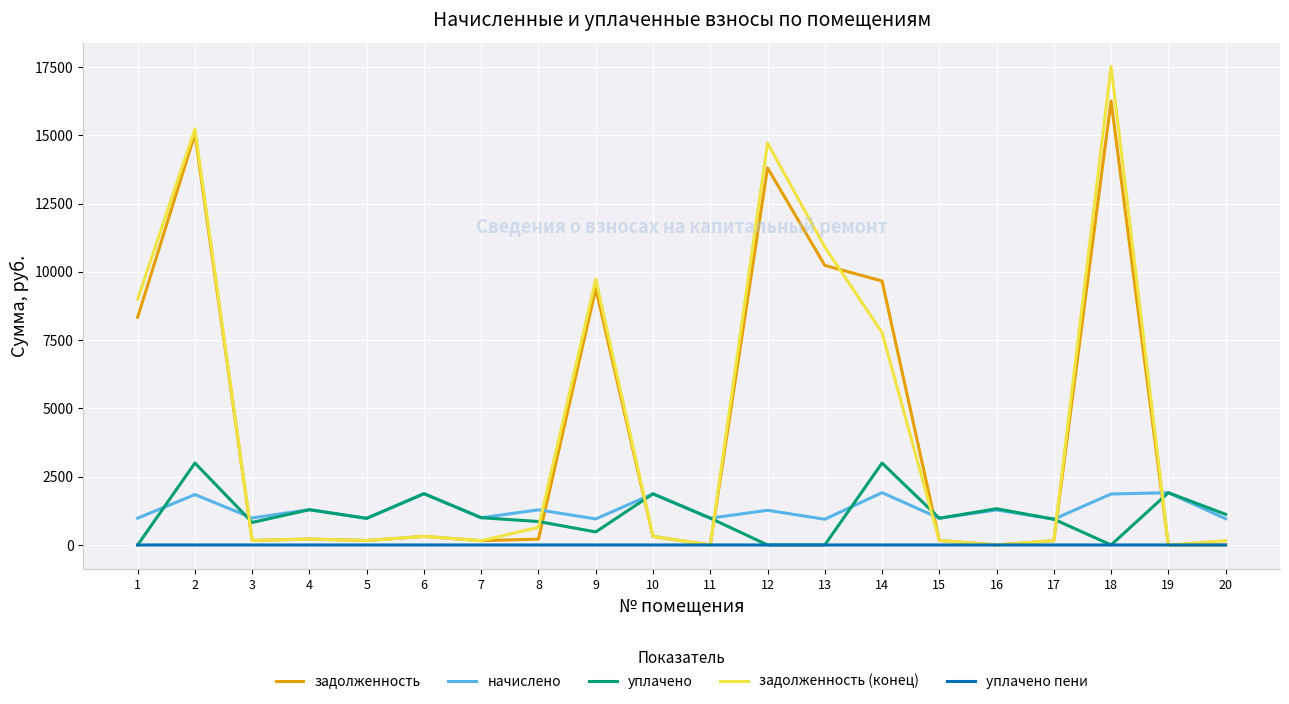

What is the difference between the highest and lowest values at 11?

981.7